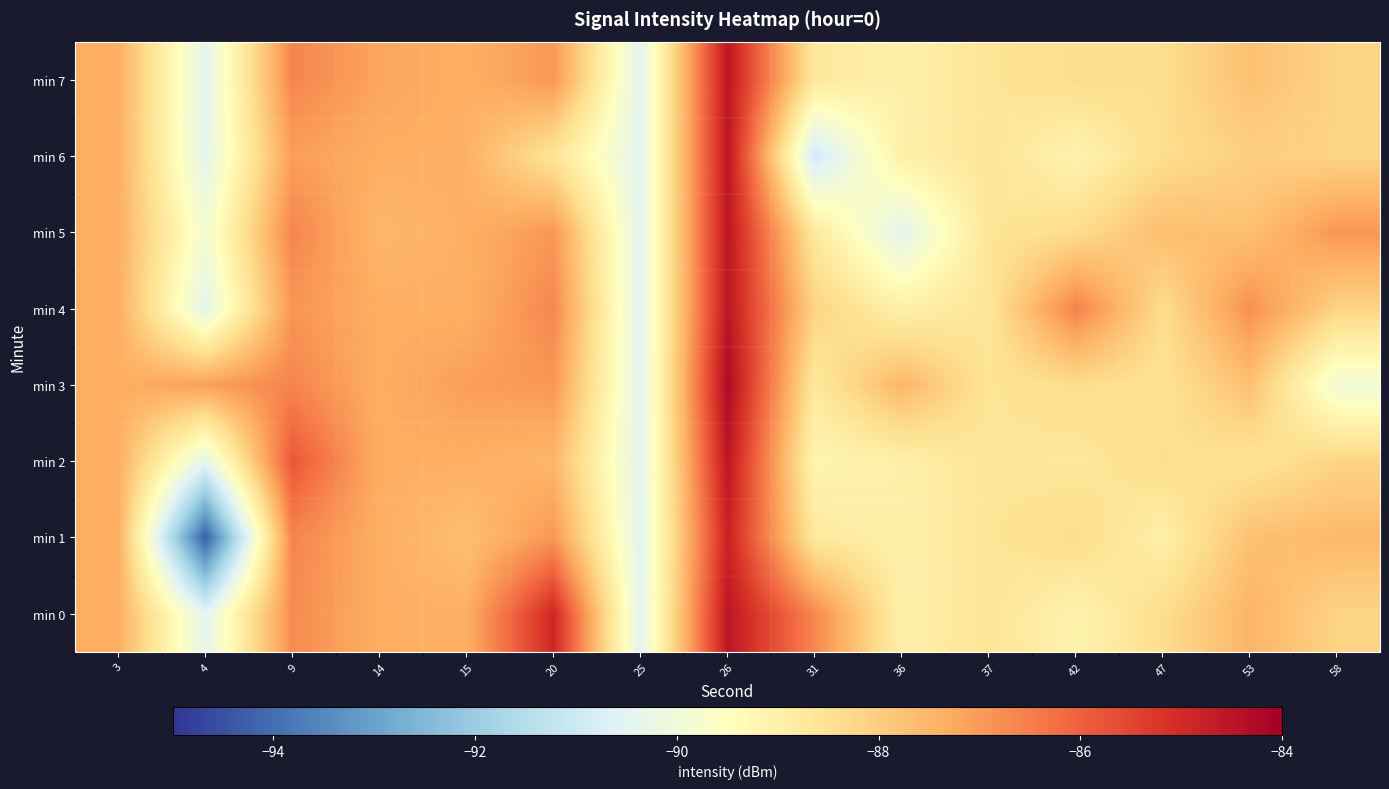

Reading left to right, extract all data points from this chart.

min 0: 3=-87.3	4=-90.4	9=-86.7	14=-87.3	15=-87.4	20=-84.9	25=-90.5	26=-84.5	31=-86.7	36=-89.0	37=-88.6	42=-89.1	47=-88.4	53=-87.5	58=-88.1
min 1: 3=-87.3	4=-94.3	9=-86.6	14=-87.3	15=-87.7	20=-86.9	25=-90.5	26=-84.8	31=-88.7	36=-89.0	37=-88.6	42=-88.3	47=-88.9	53=-87.7	58=-87.5
min 2: 3=-87.3	4=-90.4	9=-85.8	14=-87.3	15=-87.4	20=-87.5	25=-90.5	26=-84.5	31=-89.2	36=-89.0	37=-88.6	42=-88.7	47=-88.4	53=-88.6	58=-88.1
min 3: 3=-87.3	4=-87.1	9=-86.6	14=-87.3	15=-87.0	20=-86.9	25=-90.5	26=-84.3	31=-88.7	36=-87.5	37=-88.6	42=-88.3	47=-88.5	53=-87.7	58=-90.0
min 4: 3=-87.3	4=-90.4	9=-86.9	14=-87.3	15=-87.4	20=-86.7	25=-90.5	26=-84.5	31=-88.1	36=-89.0	37=-88.6	42=-86.5	47=-88.4	53=-86.8	58=-88.1
min 5: 3=-87.3	4=-89.9	9=-86.6	14=-87.5	15=-87.4	20=-86.9	25=-90.5	26=-84.5	31=-88.7	36=-90.5	37=-88.6	42=-88.3	47=-87.7	53=-87.7	58=-86.9
min 6: 3=-87.3	4=-90.4	9=-87.0	14=-87.3	15=-87.4	20=-88.6	25=-90.5	26=-84.5	31=-90.9	36=-89.0	37=-88.6	42=-89.1	47=-88.4	53=-88.0	58=-88.1
min 7: 3=-87.3	4=-90.4	9=-86.6	14=-87.2	15=-87.4	20=-86.9	25=-90.5	26=-84.5	31=-88.7	36=-89.0	37=-88.6	42=-88.3	47=-88.4	53=-87.7	58=-88.1